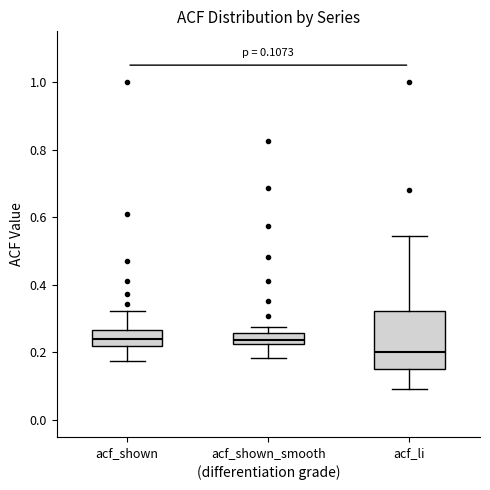

Which box's median line is the lowest?

acf_li